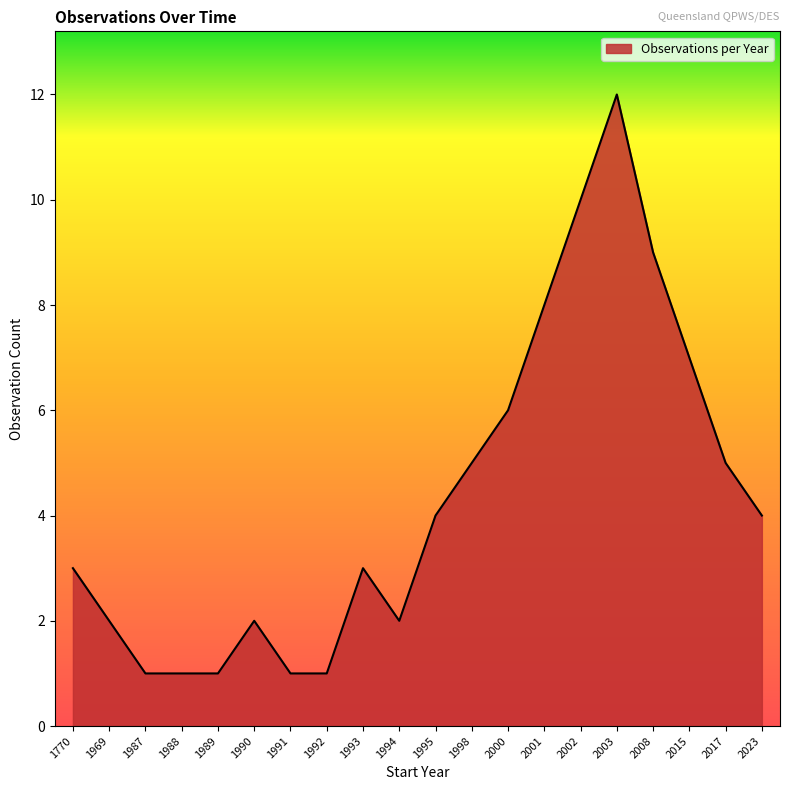

Which has a higher value, 1770 or 2017?

2017